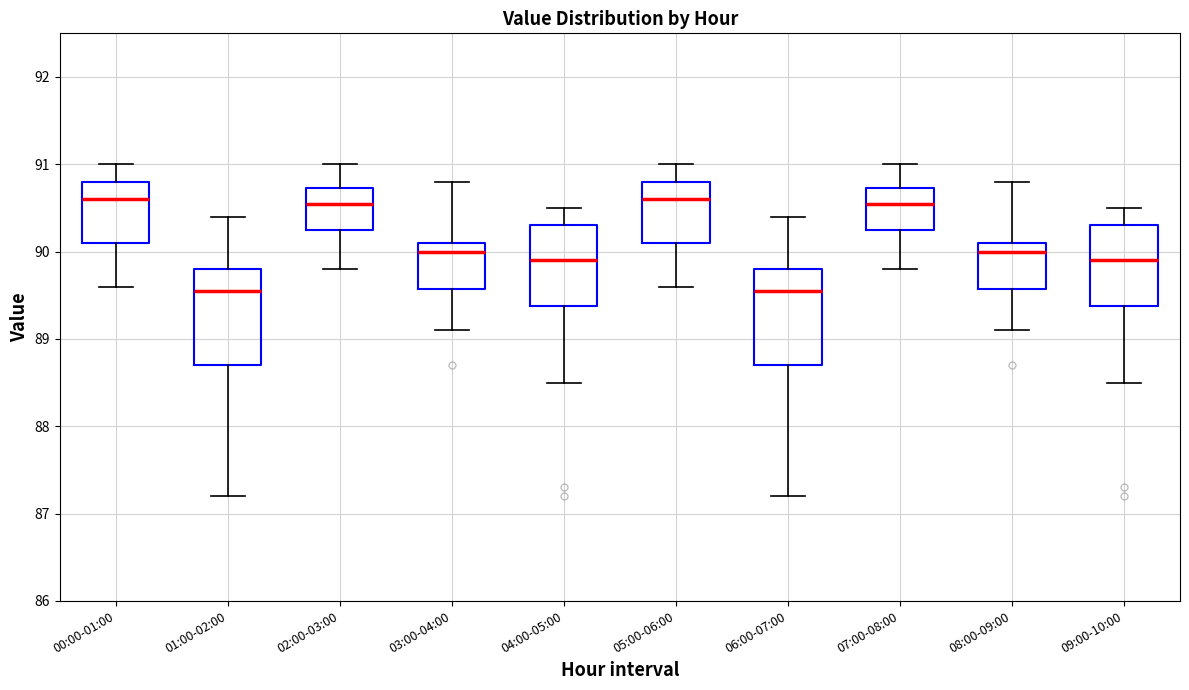

Reading left to right, read every box against the y-axis: the position of its median line, the range the box covers, and the ends of its whiskers. The values are not printed on the chart, so give them approximately, as read against the axis.

00:00-01:00: median 90.6, box 90.1 to 90.8, whiskers 89.6 to 91.0
01:00-02:00: median 89.6, box 88.7 to 89.8, whiskers 87.2 to 90.4
02:00-03:00: median 90.6, box 90.3 to 90.7, whiskers 89.8 to 91.0
03:00-04:00: median 90.0, box 89.6 to 90.1, whiskers 89.1 to 90.8
04:00-05:00: median 89.9, box 89.4 to 90.3, whiskers 88.5 to 90.5
05:00-06:00: median 90.6, box 90.1 to 90.8, whiskers 89.6 to 91.0
06:00-07:00: median 89.6, box 88.7 to 89.8, whiskers 87.2 to 90.4
07:00-08:00: median 90.6, box 90.3 to 90.7, whiskers 89.8 to 91.0
08:00-09:00: median 90.0, box 89.6 to 90.1, whiskers 89.1 to 90.8
09:00-10:00: median 89.9, box 89.4 to 90.3, whiskers 88.5 to 90.5